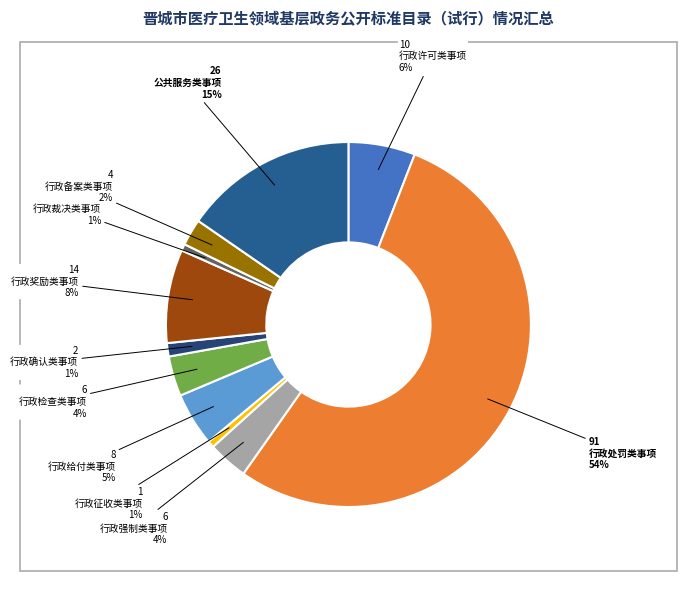

What percentage do 行政确认类事项 and 公共服务类事项 together represent?

16.6%